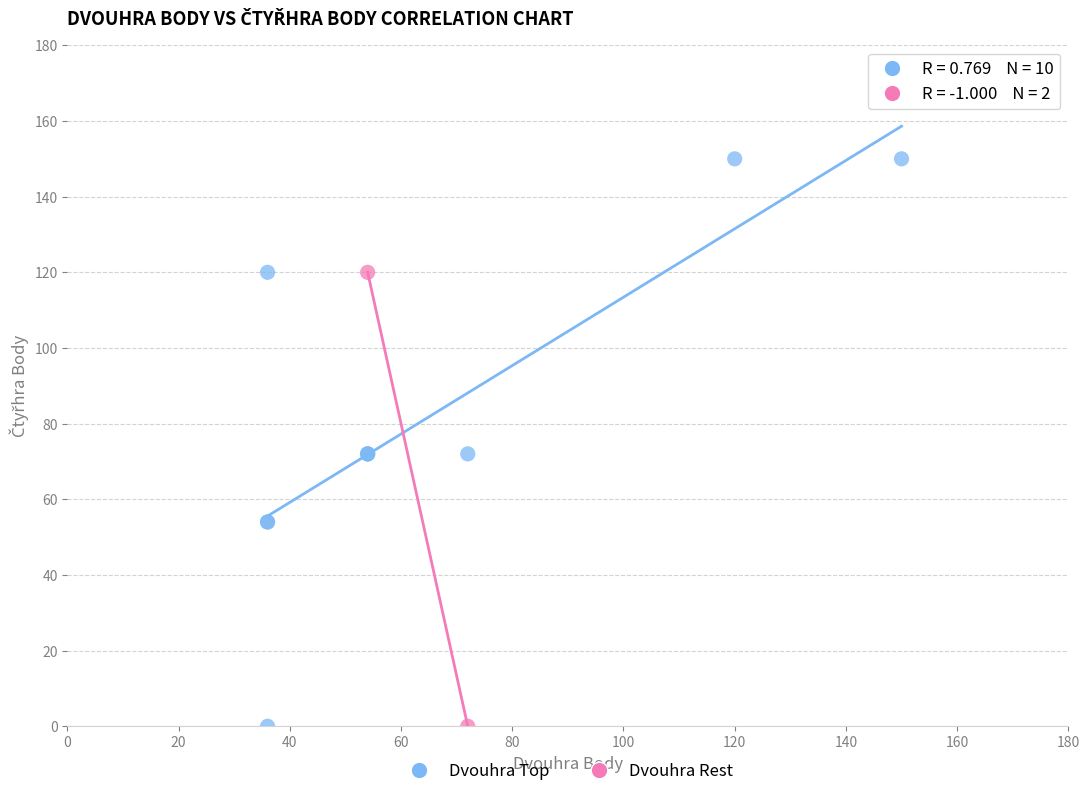

What are all the series names shown in the legend?

Dvouhra Top, Dvouhra Rest